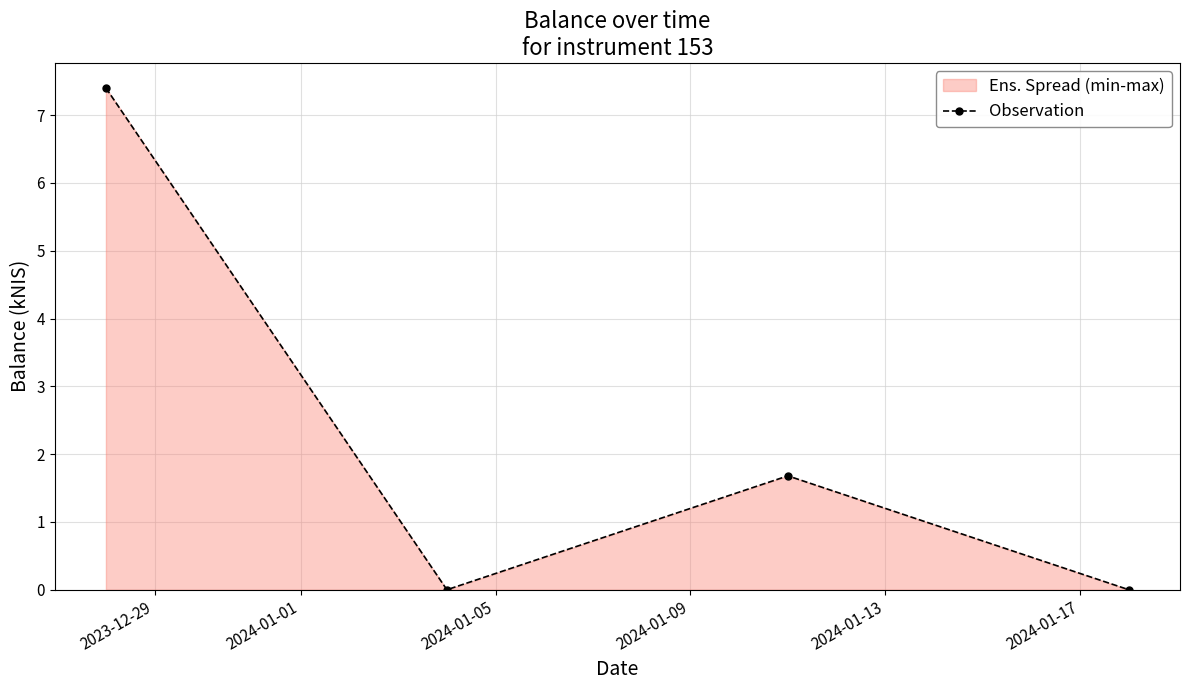

What is the greatest value displayed?

7.4